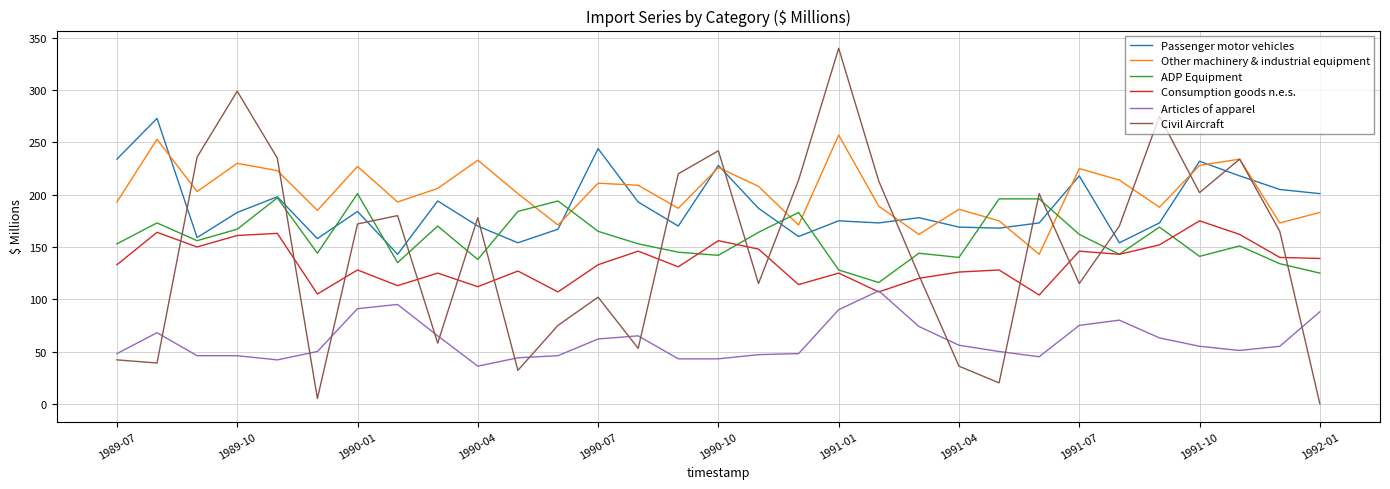

What is the greatest value displayed?

340